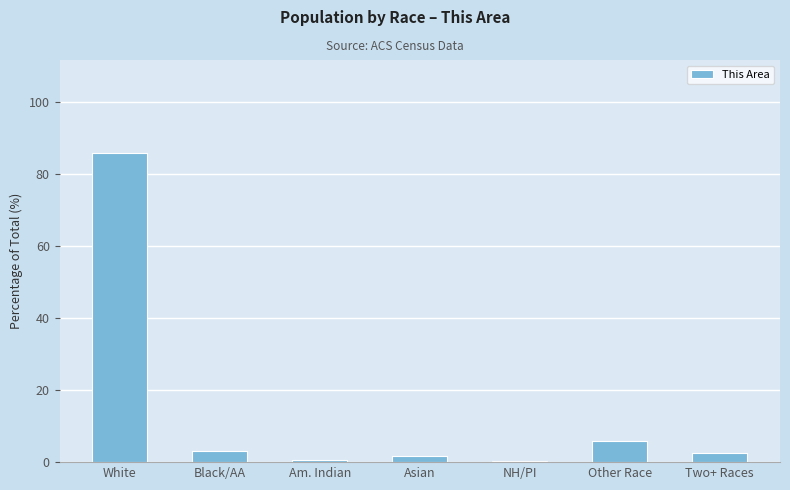

What is the sum of all values?

100.0